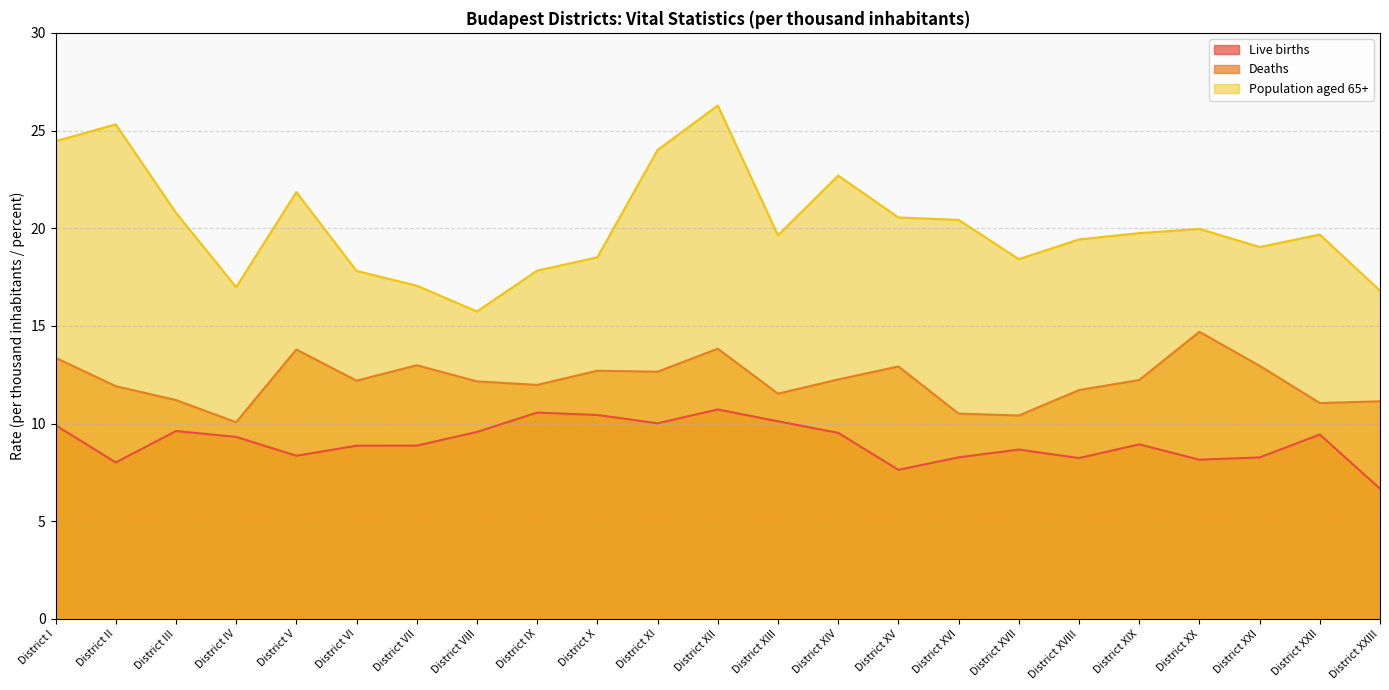

Which category has the highest value in the Population aged 65+ series?

District XII